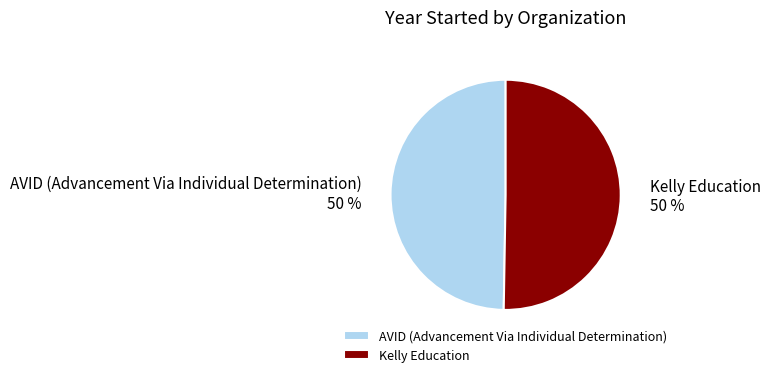

Approximately how many times larger is the value at Kelly Education compared to AVID (Advancement Via Individual Determination)?

1.0